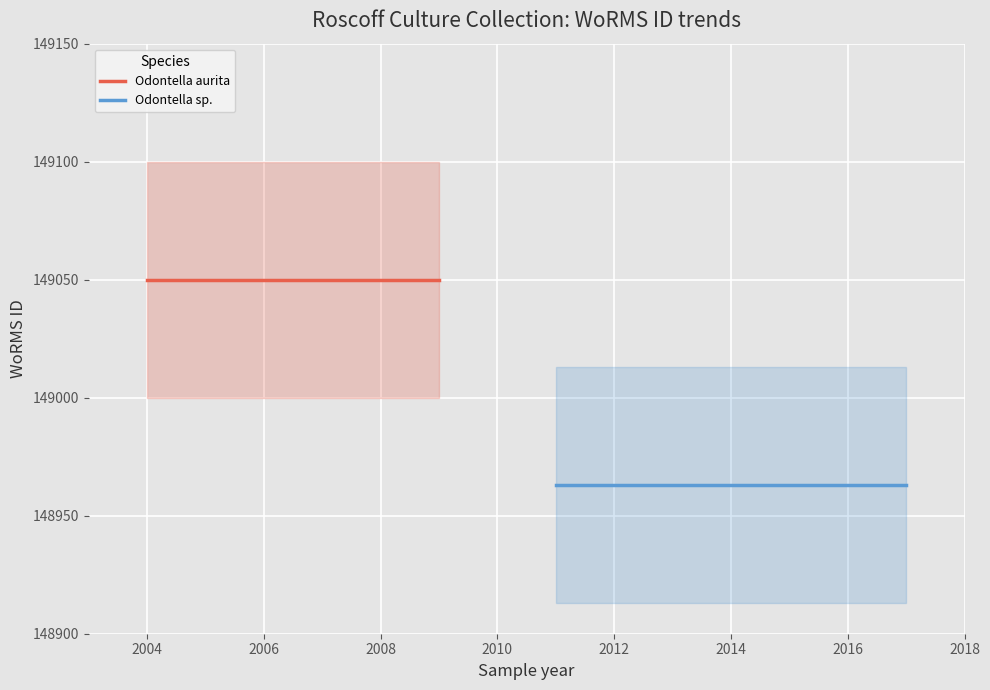

How many lines are shown in the chart?

2